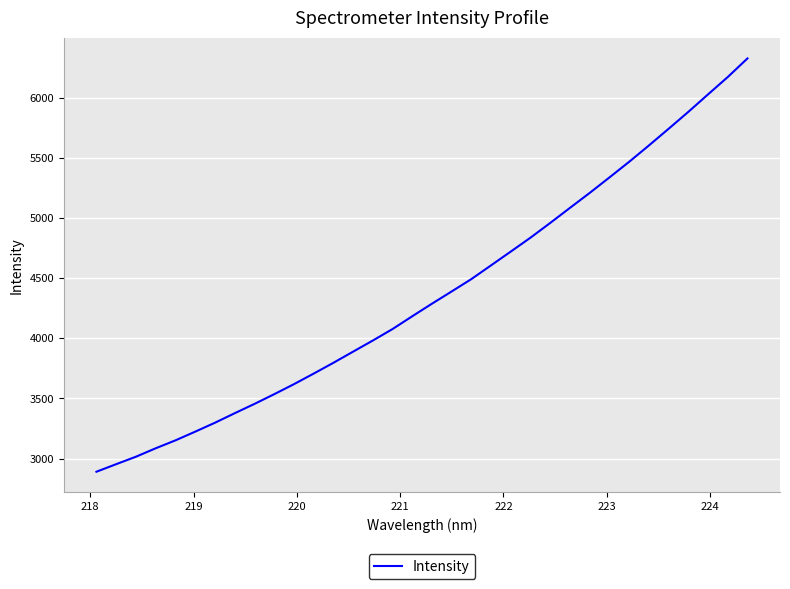

What is the difference between the maximum and minimum values?

3436.8